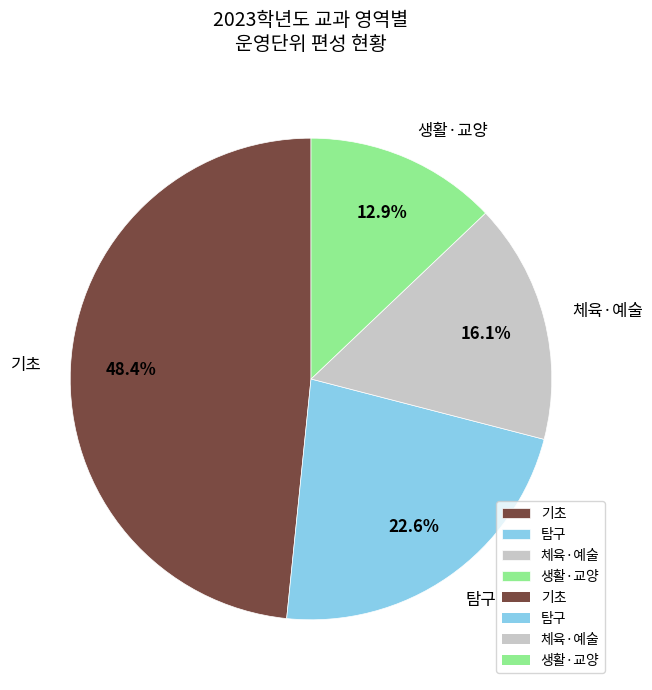

How much of the chart is everything except 체육·예술?

83.9%